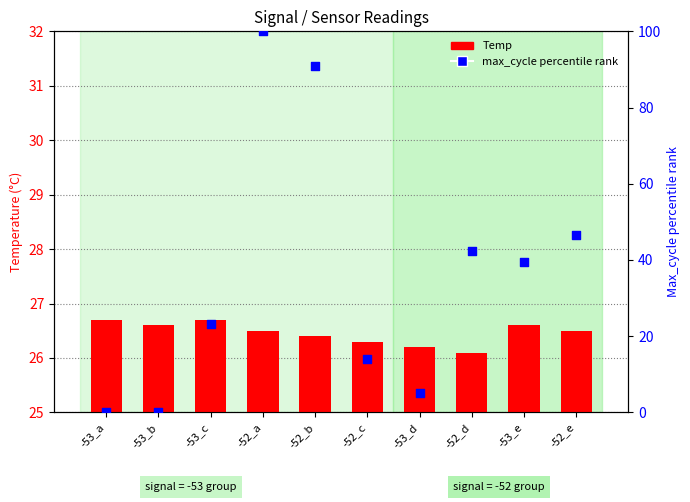

What are all the series names shown in the legend?

Temp, max_cycle percentile rank